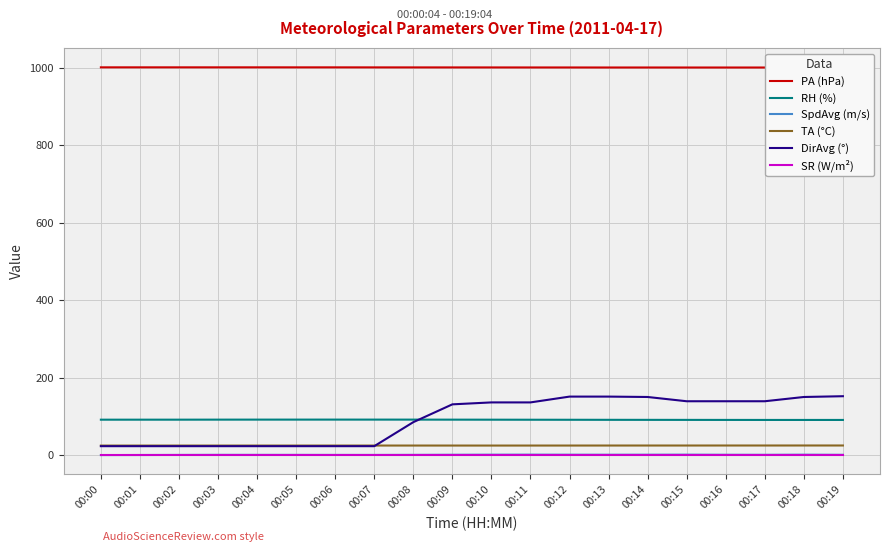

True or false: SR (W/m²) and SpdAvg (m/s) intersect in this chart.

False